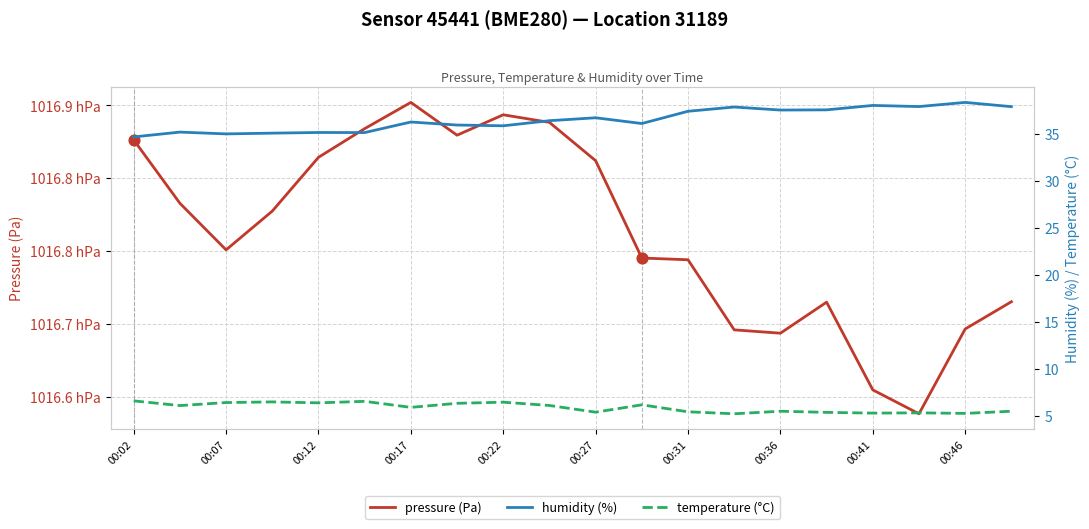

At how many categories does at least one series exceed 10986?

20